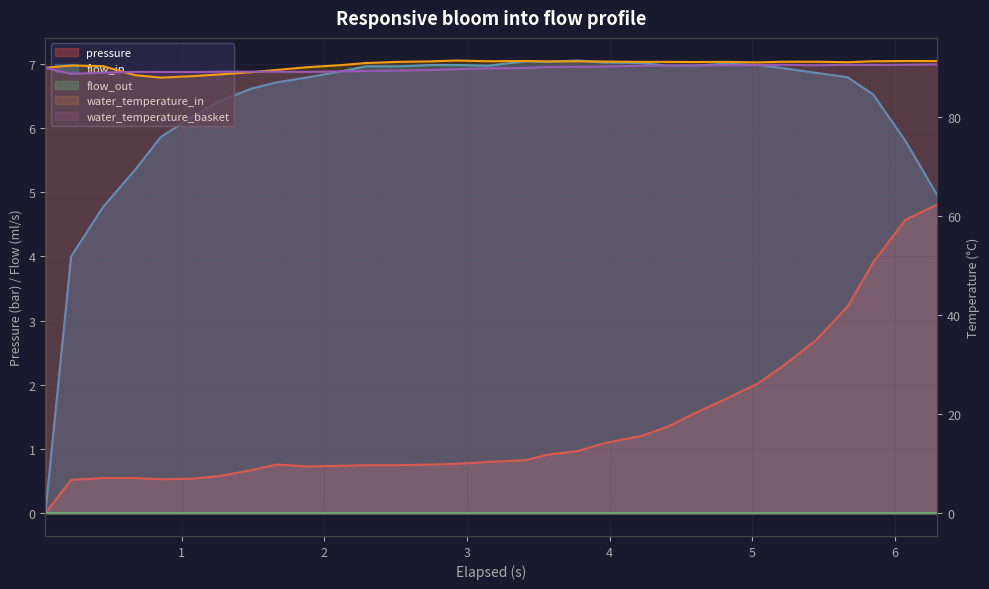

Which series has the widest spread of values?

flow_in